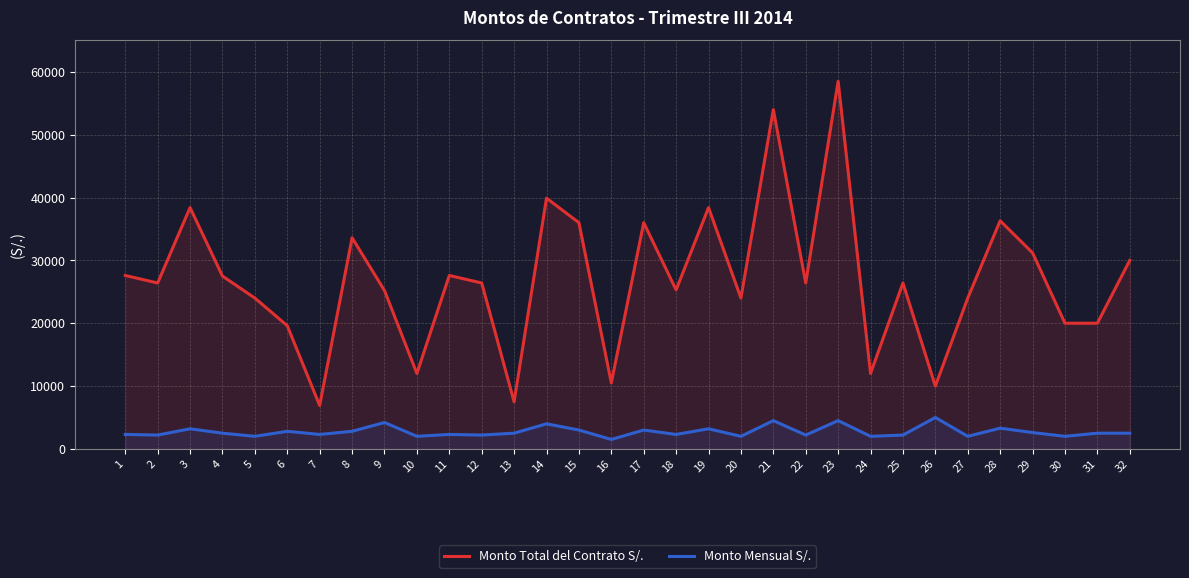

Between 23 and 12, which is larger?

23